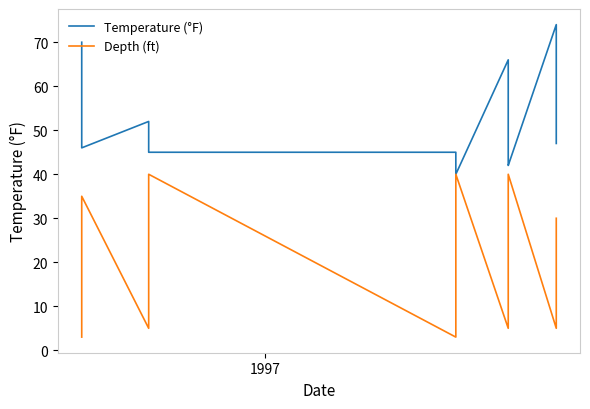

What is the average value of the Temperature (°F) series?

53